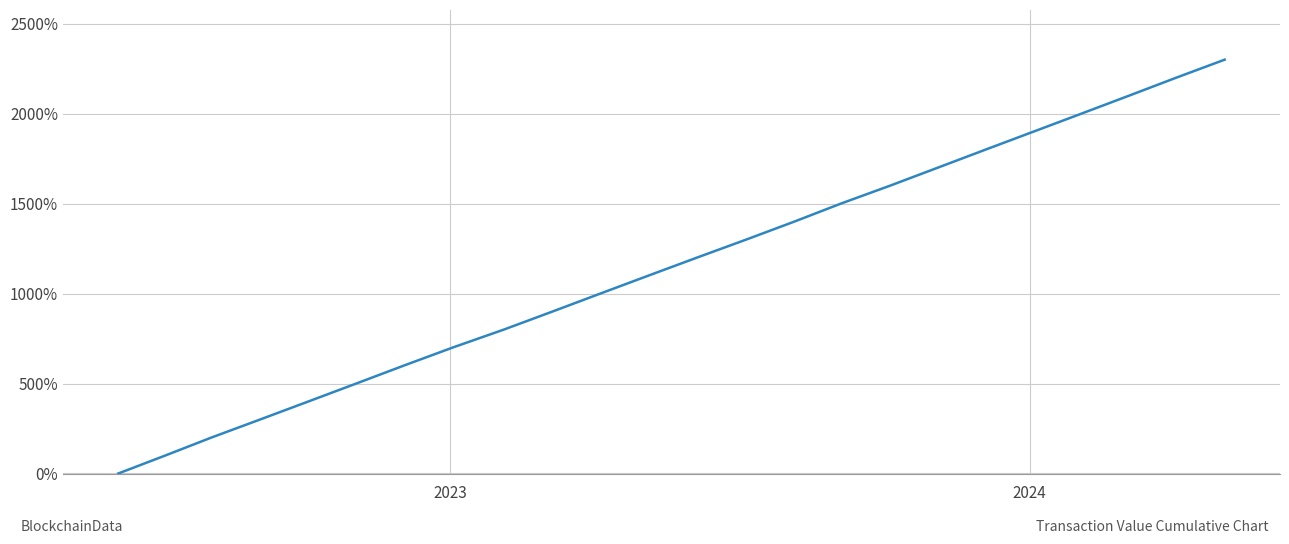

Reading left to right, extract all data points from this chart.

0.0	100.0	200.0	300.0	400.0	500.0	600.0	700.0	800.0	900.0	1000.0	1100.0	1200.0	1300.0	1400.0	1500.0	1600.0	1700.0	1800.0	1900.0	2000.0	2100.0	2200.0	2300.0